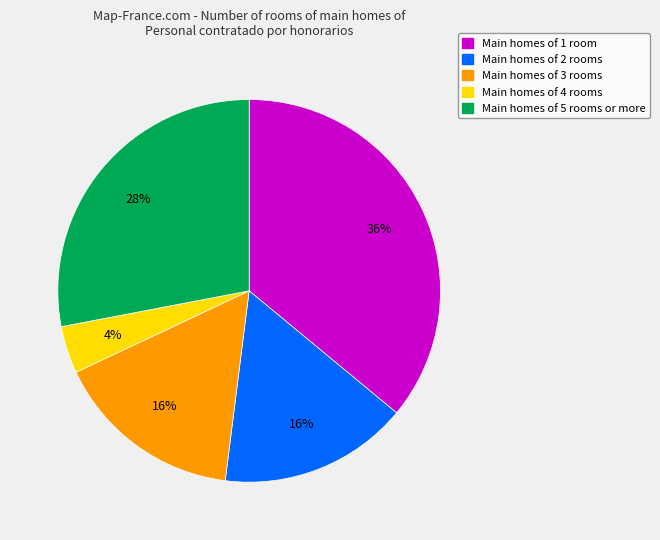

To the nearest percent, what is the average slice percentage?

20%